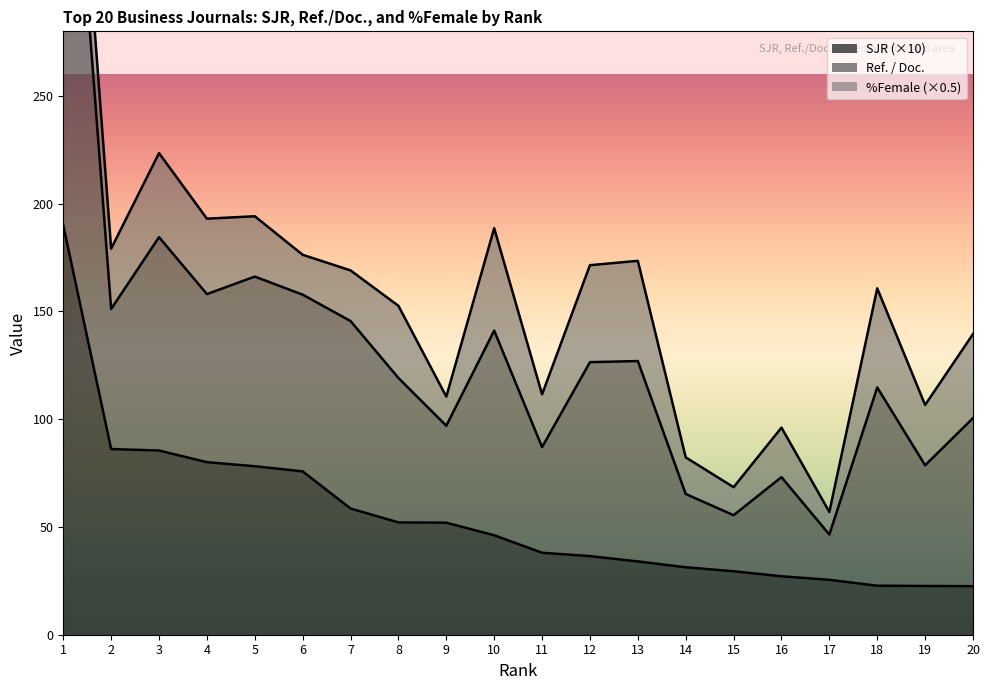

What is the highest value of the SJR (×10) series?

190.0